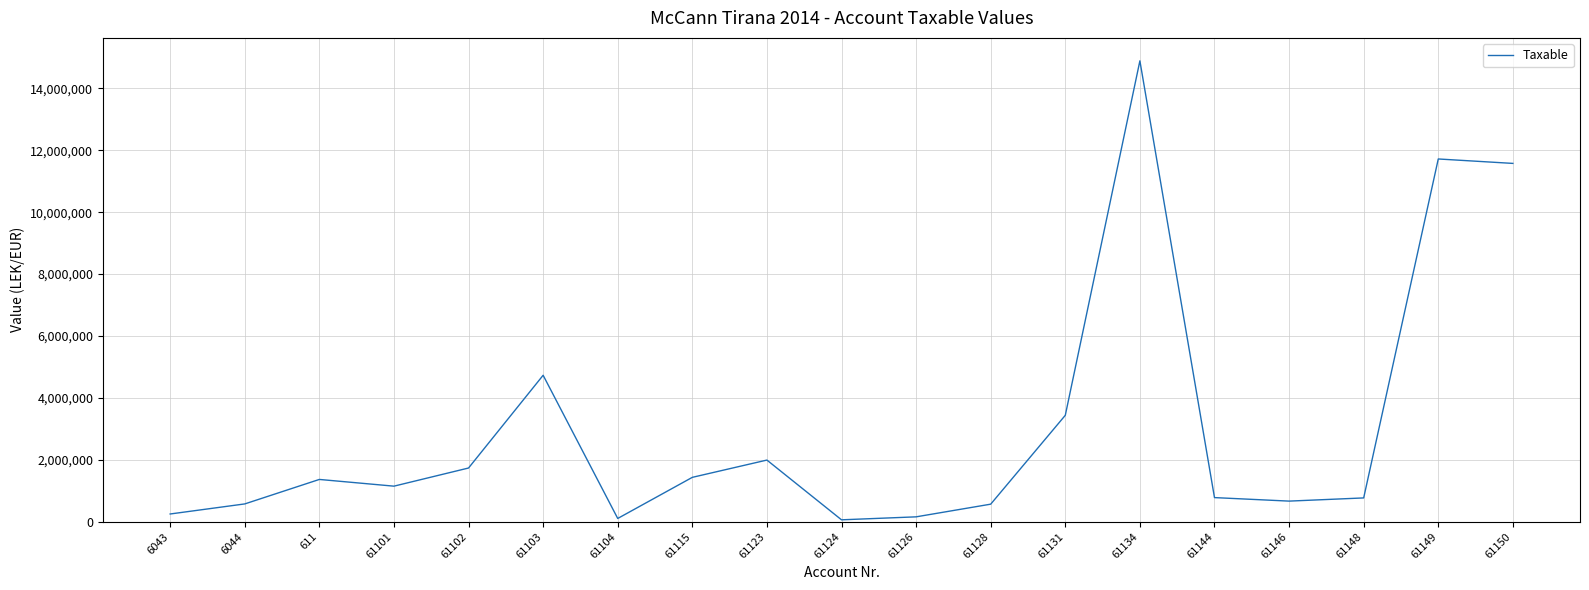

Where does the data first go above 1149043?

611